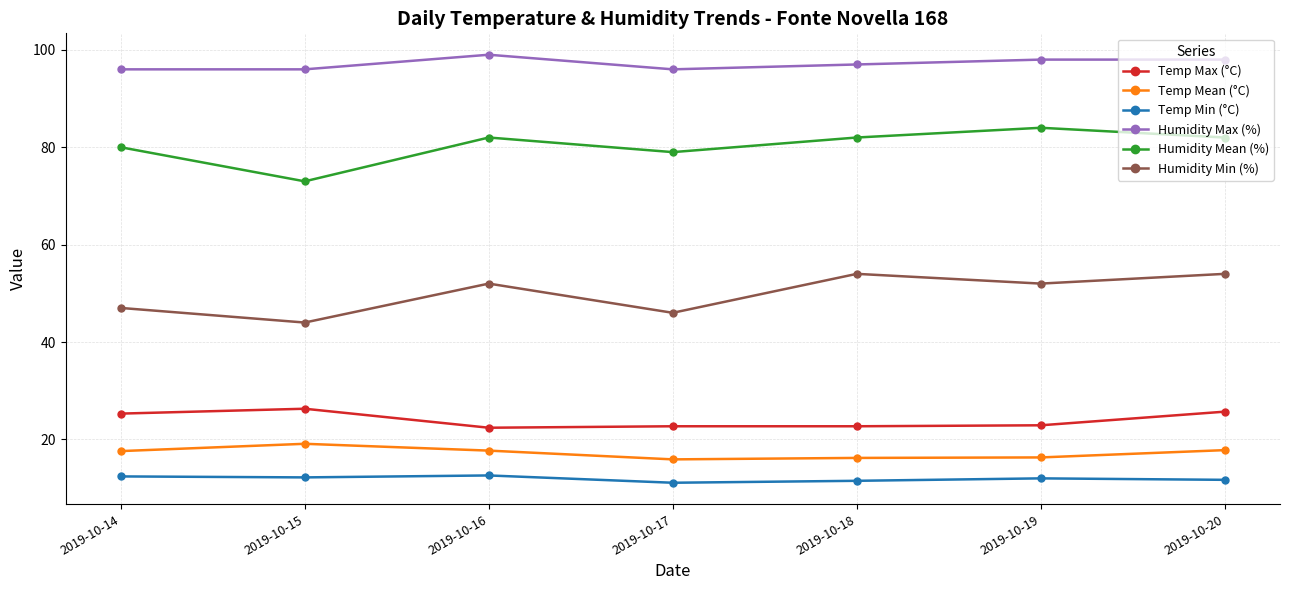

Is it true that Humidity Min (%) equals 54.0 at 2019-10-20?

True